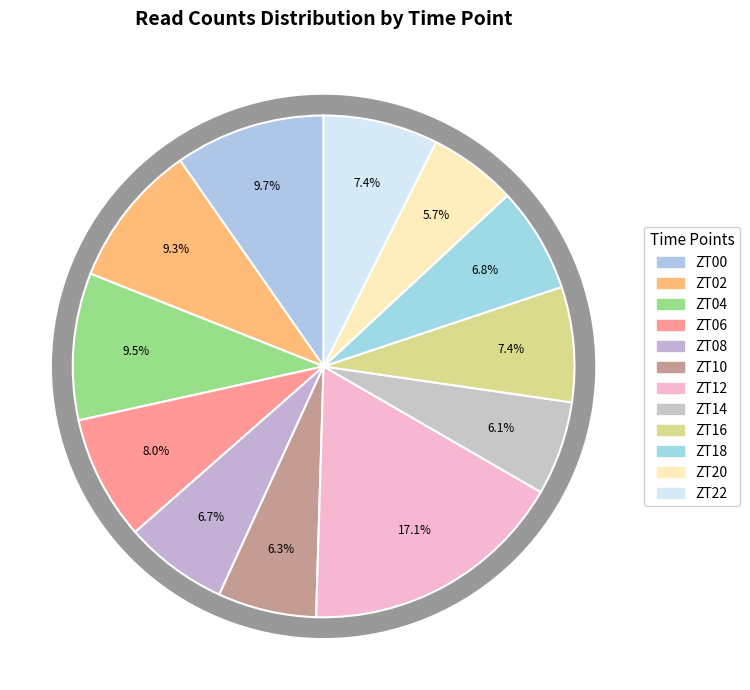

Is there any slice that represents more than half of the pie?

No